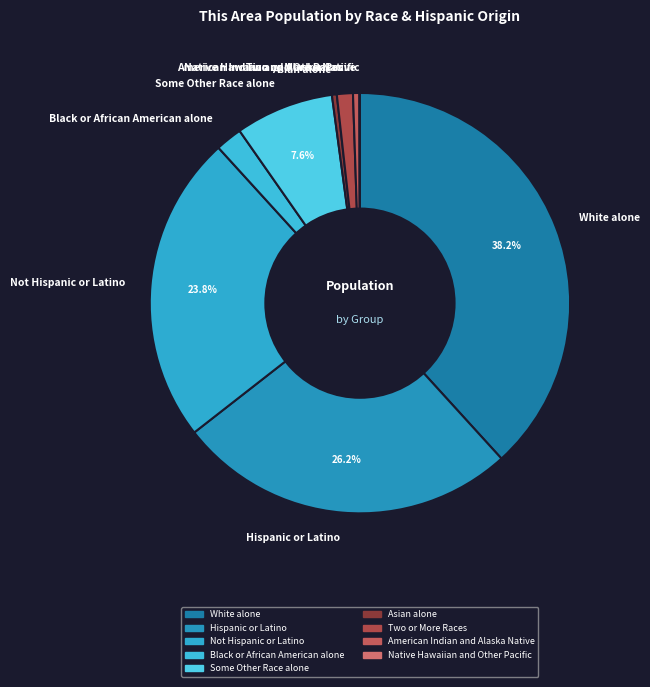

How much of the chart is everything except Some Other Race alone?

92.4%